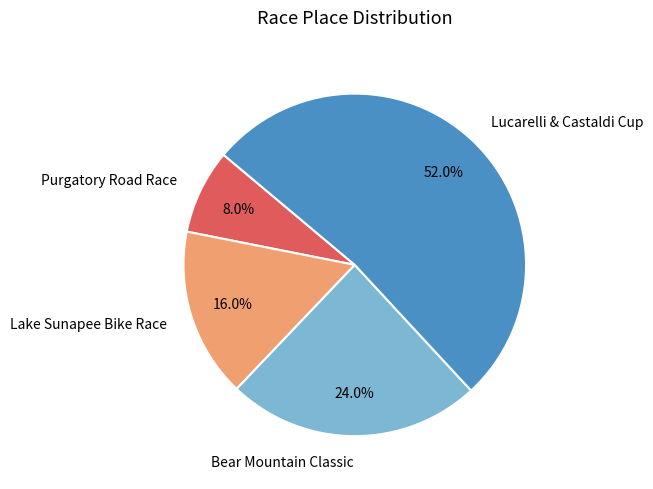

Which slice is the largest?

Lucarelli & Castaldi Cup